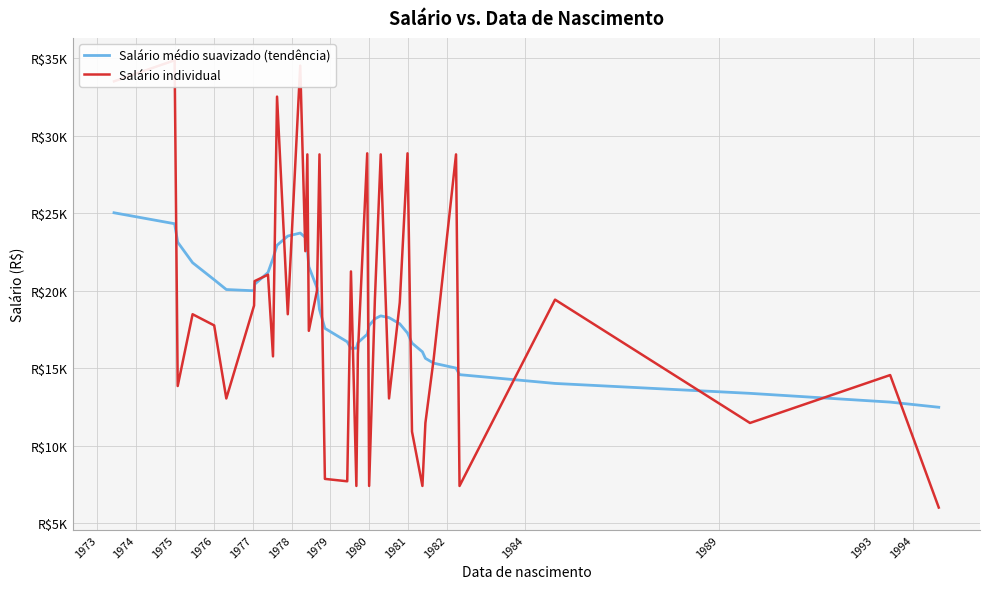

After their last crossing, which series has the higher values: Salário individual or Salário médio suavizado (tendência)?

Salário médio suavizado (tendência)